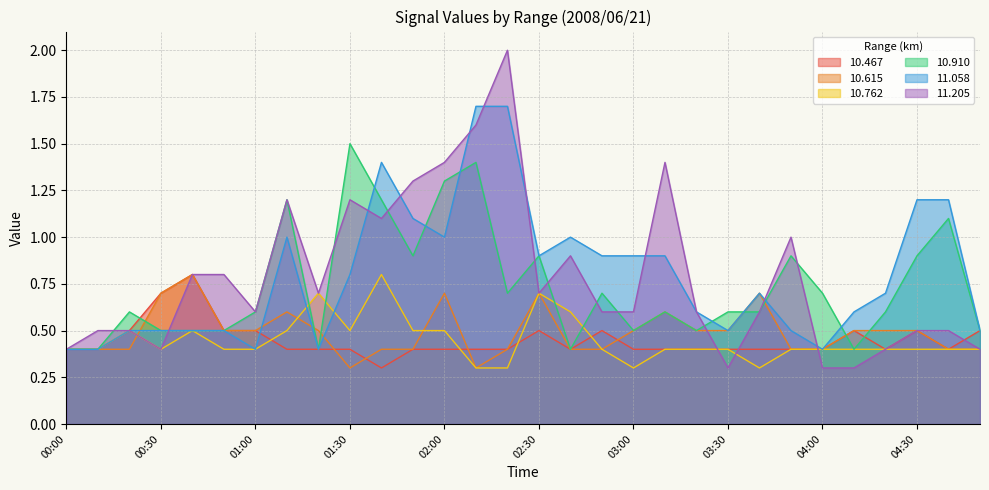

What position from the left is 00:10?

2